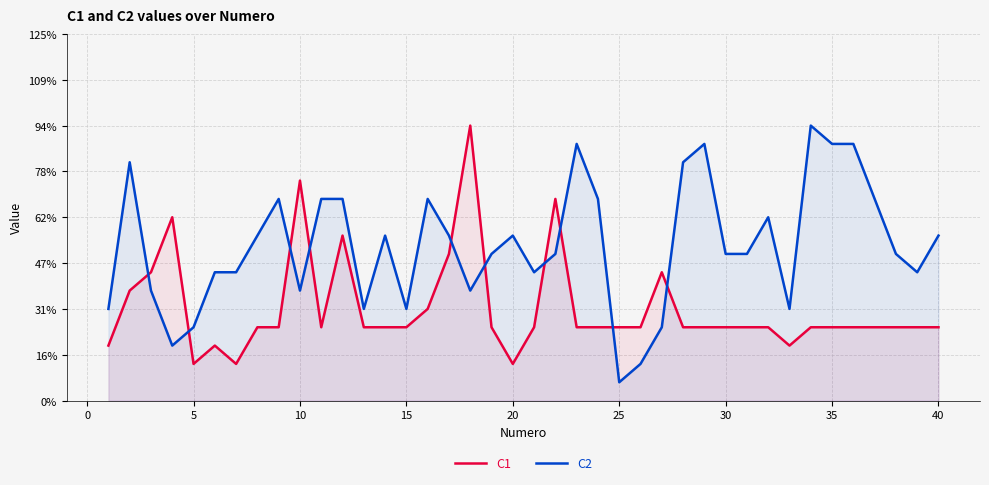

Which series has the largest range (max minus min)?

C2